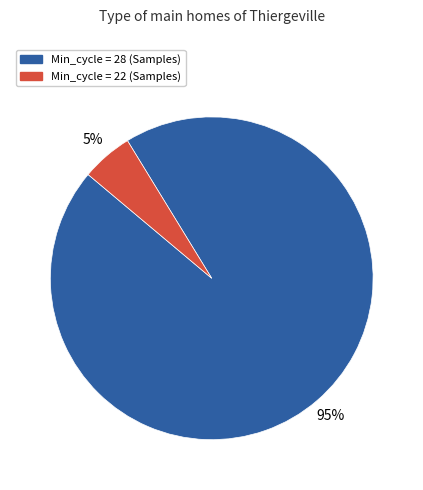

To the nearest percent, what is the difference between the largest and smallest slice percentages?

90%